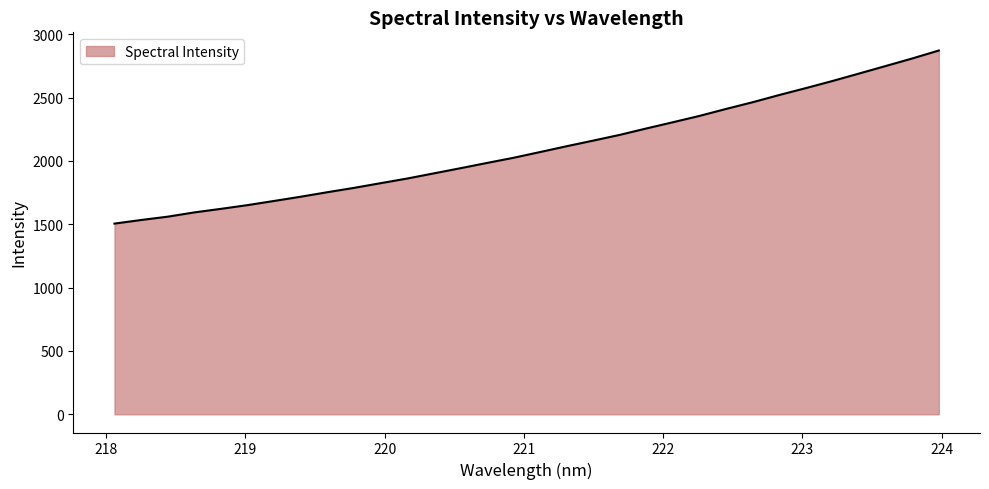

What is the maximum value shown in the chart?

2871.5